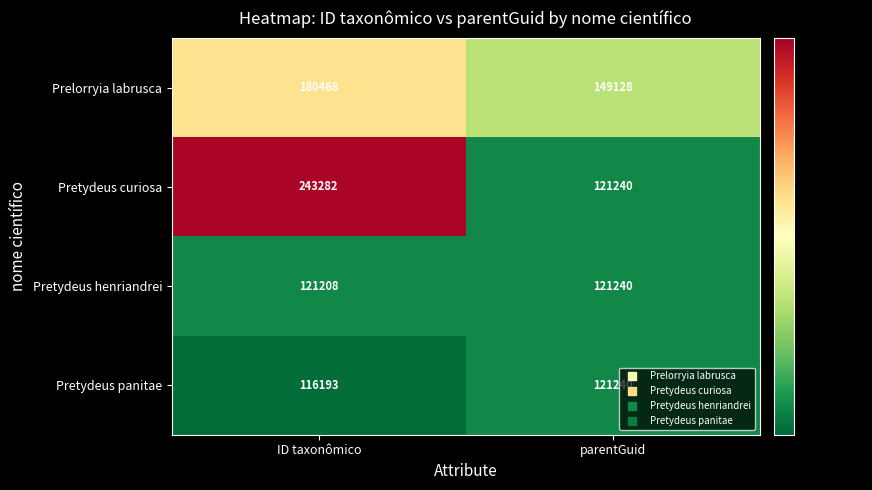

Which series has the largest total across all categories?

Pretydeus curiosa